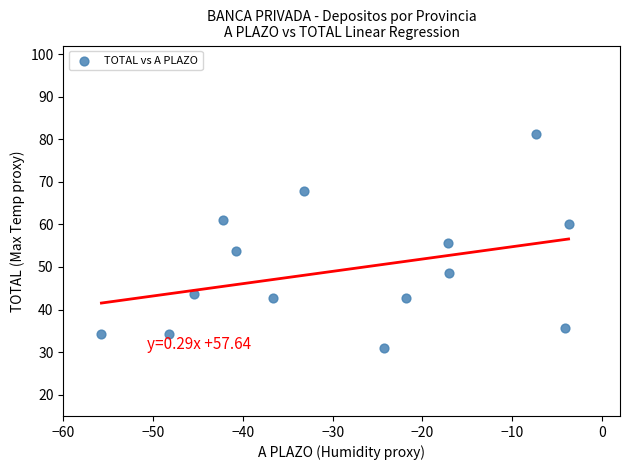

What is the range of X values (max minus min)?

52.0